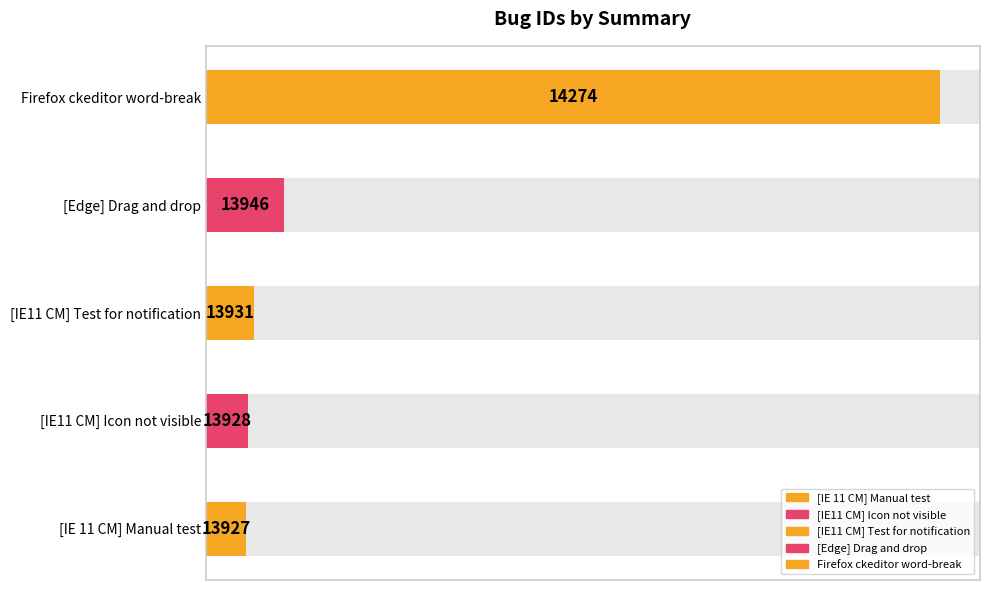

Reading right to left, transcribe all the data shown in this chart.

Firefox ckeditor word-break=14274	[Edge] Drag and drop=13946	[IE11 CM] Test for notification=13931	[IE11 CM] Icon not visible=13928	[IE 11 CM] Manual test=13927